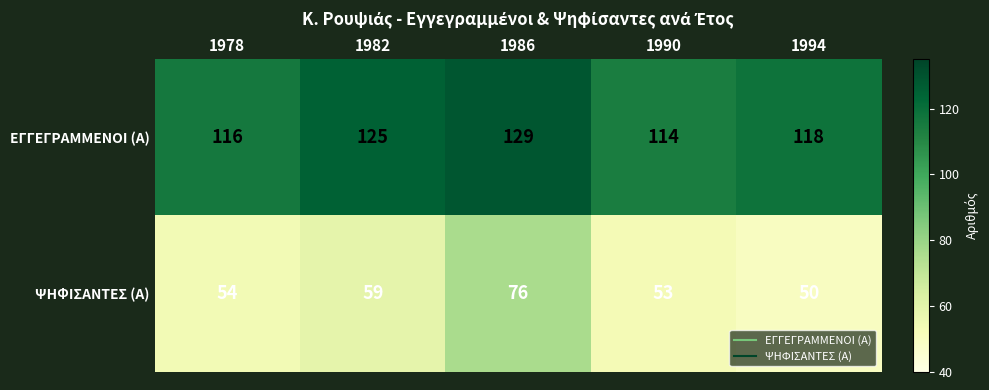

The value of ΕΓΓΕΓΡΑΜΜΕΝΟΙ (Α) at 1990 is 114. True or false?

True